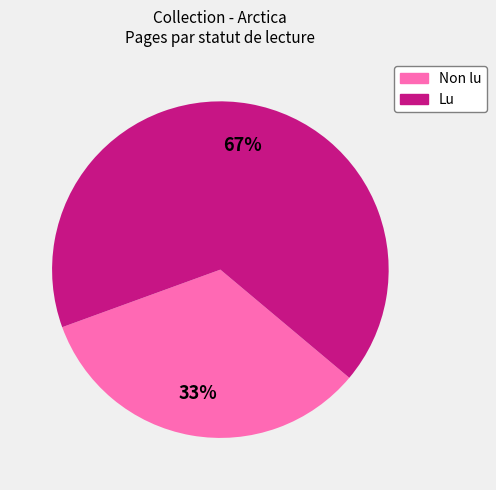

Is there a majority slice in this chart?

Yes